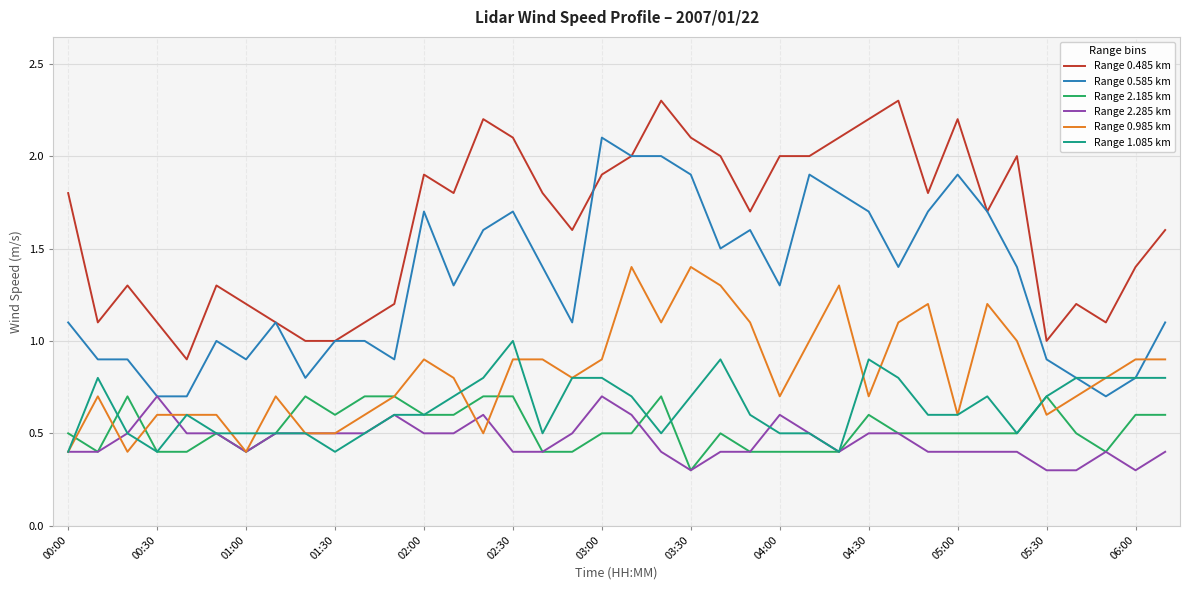

What is the lowest value of the Range 0.585 km series?

0.7